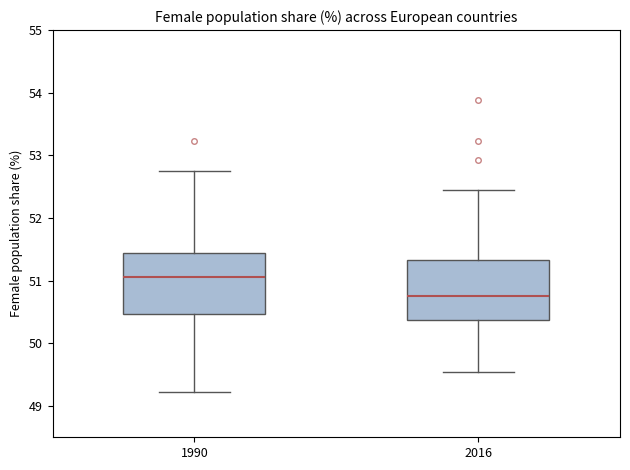

Which box has the highest median line?

1990